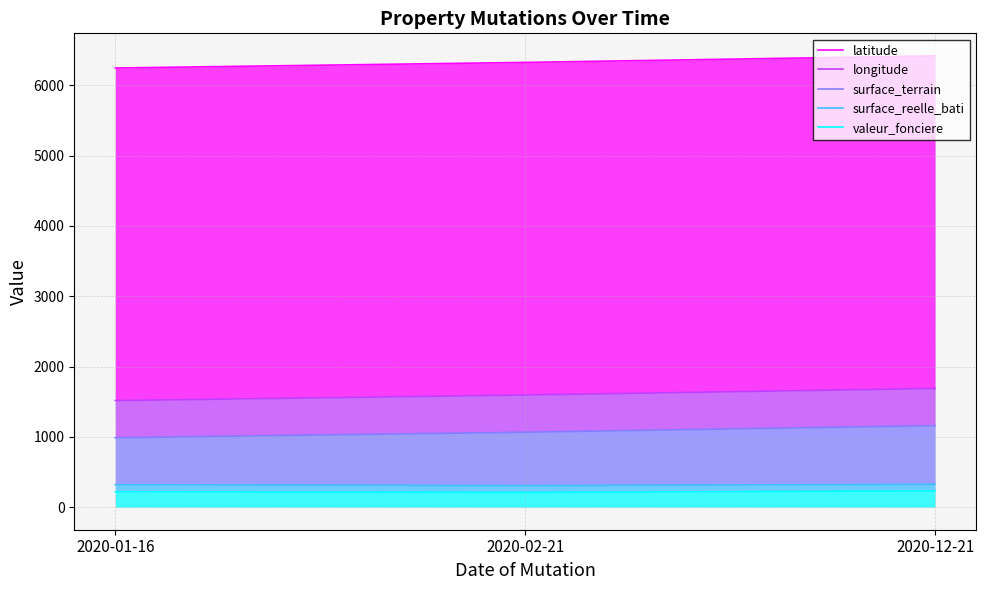

Reading left to right, transcribe all the data shown in this chart.

latitude: 6247.0	6326.6	6419.3
longitude: 1516.0	1595.4	1688.5
surface_terrain: 986.5	1066.0	1159.0
surface_reelle_bati: 319.5	307.0	325.0
valeur_fonciere: 219.5	210.0	231.0